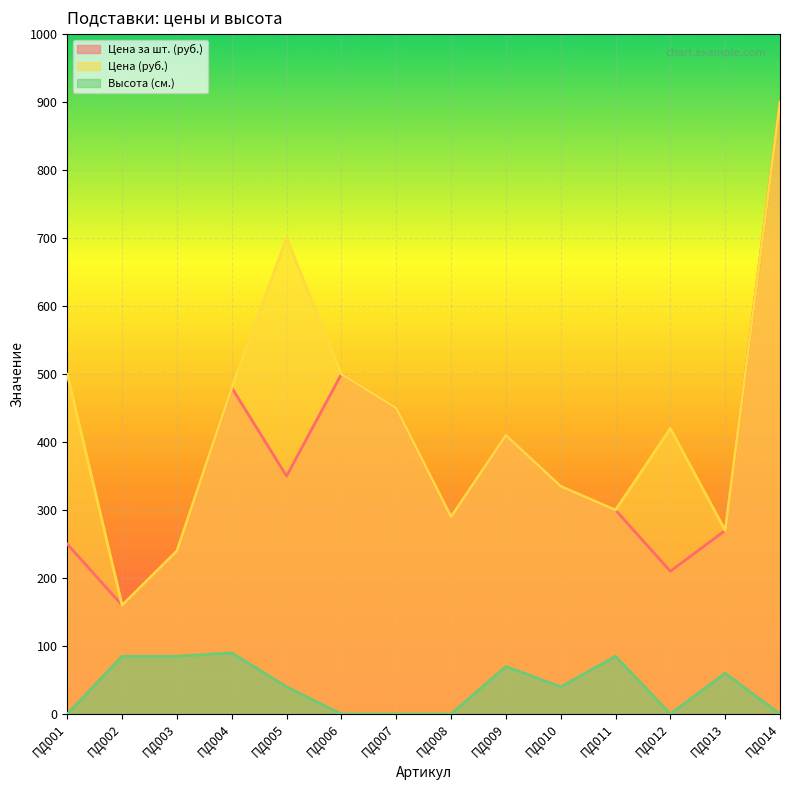

True or false: Цена (руб.) and Высота (см.) cross at least once.

False